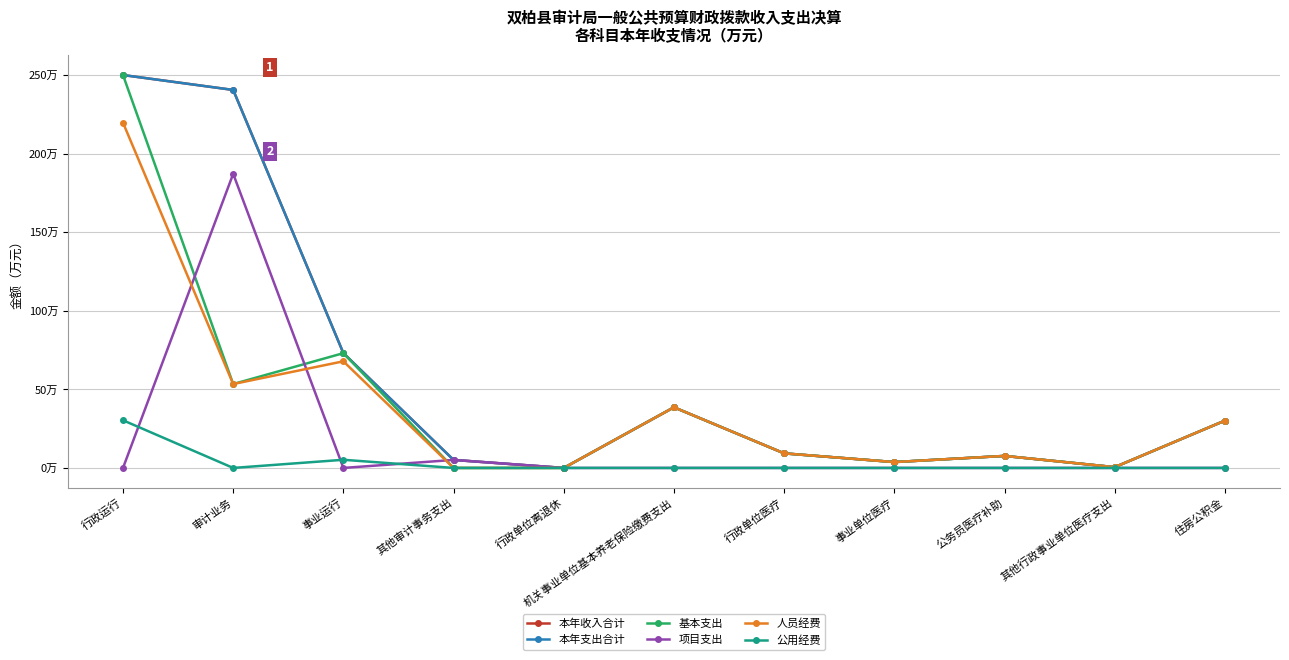

Is this an area chart (filled region under the line)?

No